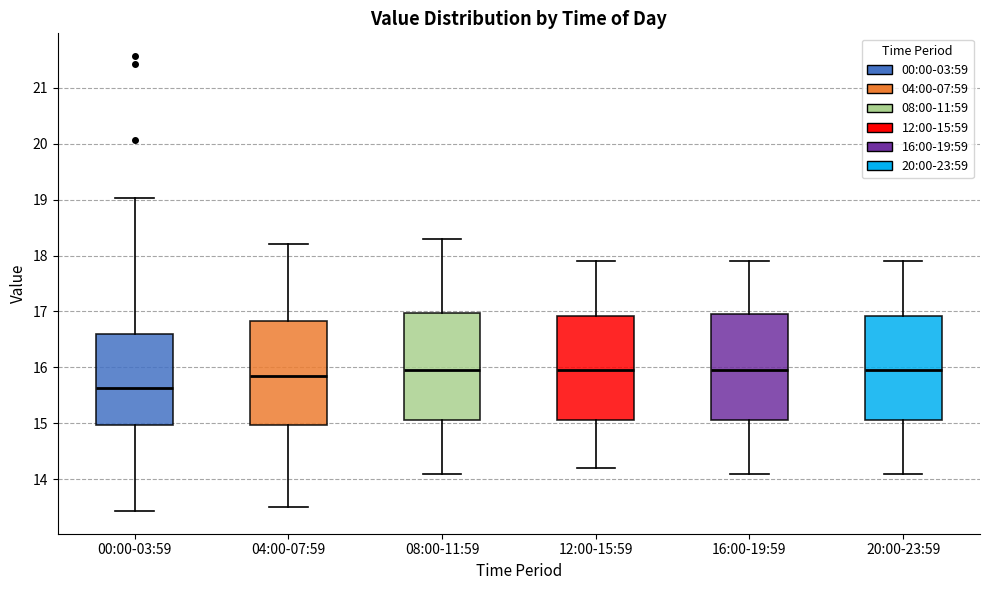

Reading left to right, read every box against the y-axis: the position of its median line, the range the box covers, and the ends of its whiskers. The values are not printed on the chart, so give them approximately, as read against the axis.

00:00-03:59: median 15.6, box 15.0 to 16.6, whiskers 13.4 to 19.0
04:00-07:59: median 15.9, box 15.0 to 16.8, whiskers 13.5 to 18.2
08:00-11:59: median 16.0, box 15.1 to 17.0, whiskers 14.1 to 18.3
12:00-15:59: median 16.0, box 15.1 to 16.9, whiskers 14.2 to 17.9
16:00-19:59: median 16.0, box 15.1 to 17.0, whiskers 14.1 to 17.9
20:00-23:59: median 16.0, box 15.1 to 16.9, whiskers 14.1 to 17.9